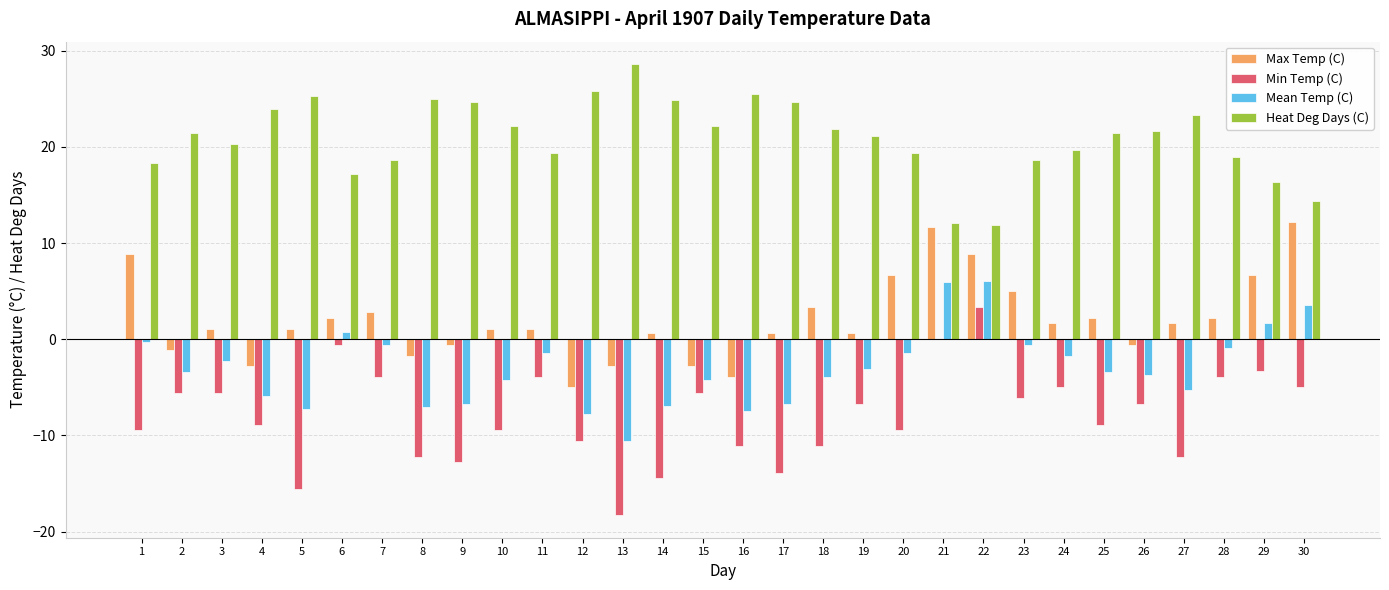

Which series changed the most between 1 and 4?

Max Temp (C)